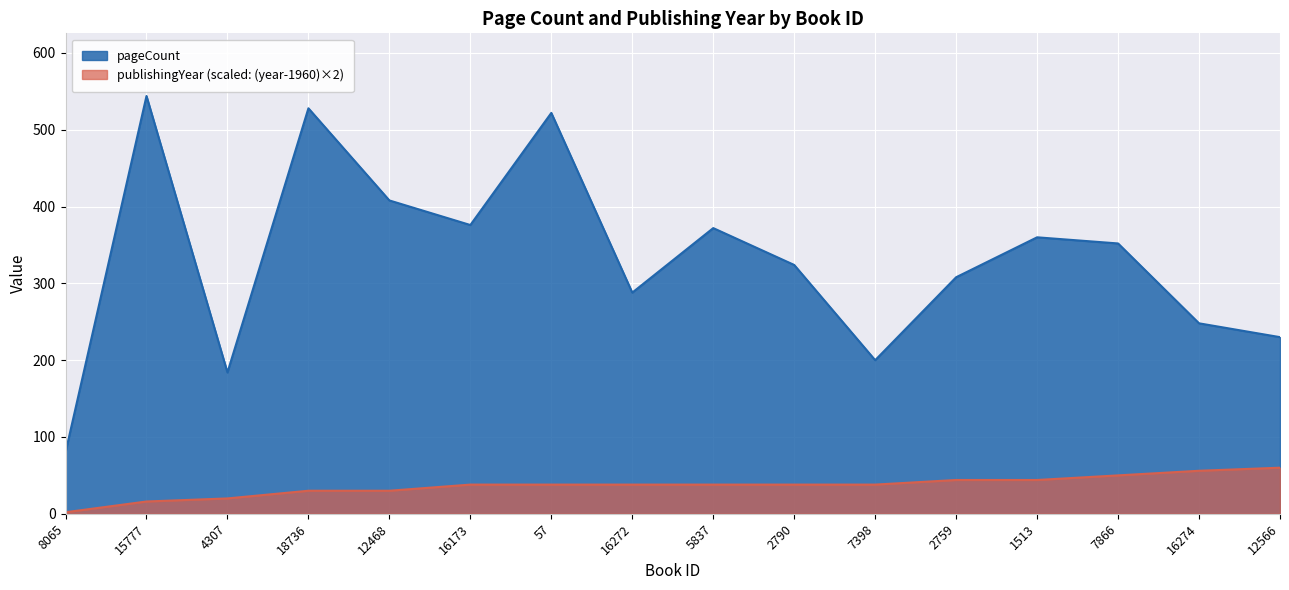

What is the smallest value displayed?

2